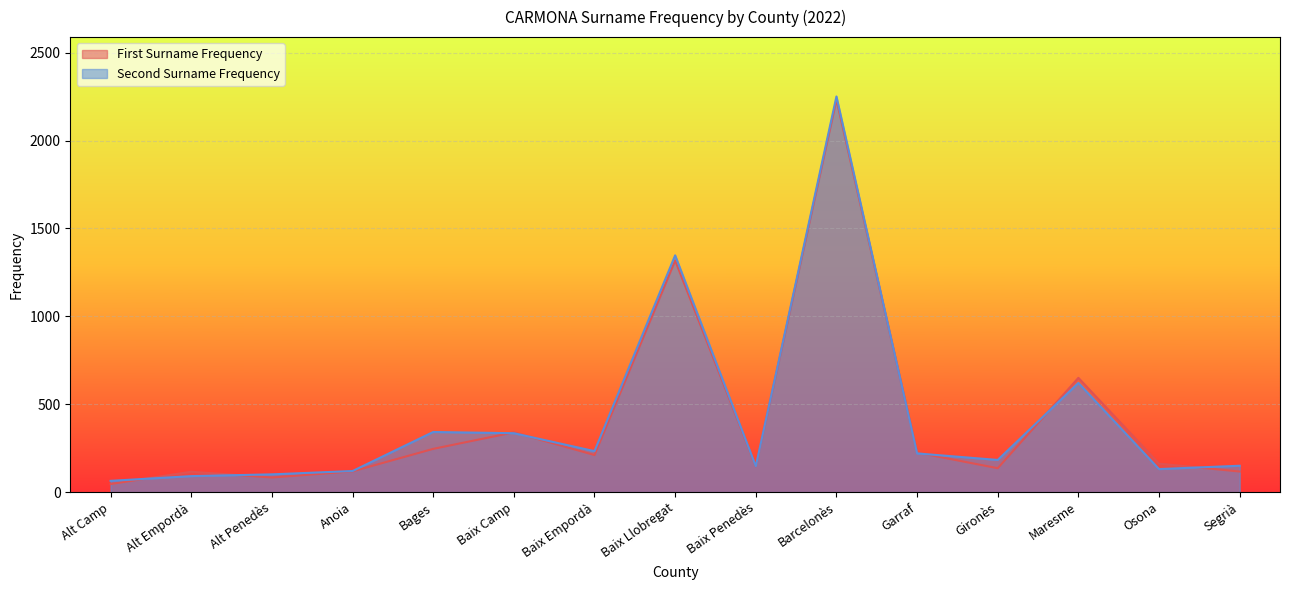

How many lines are shown in the chart?

2